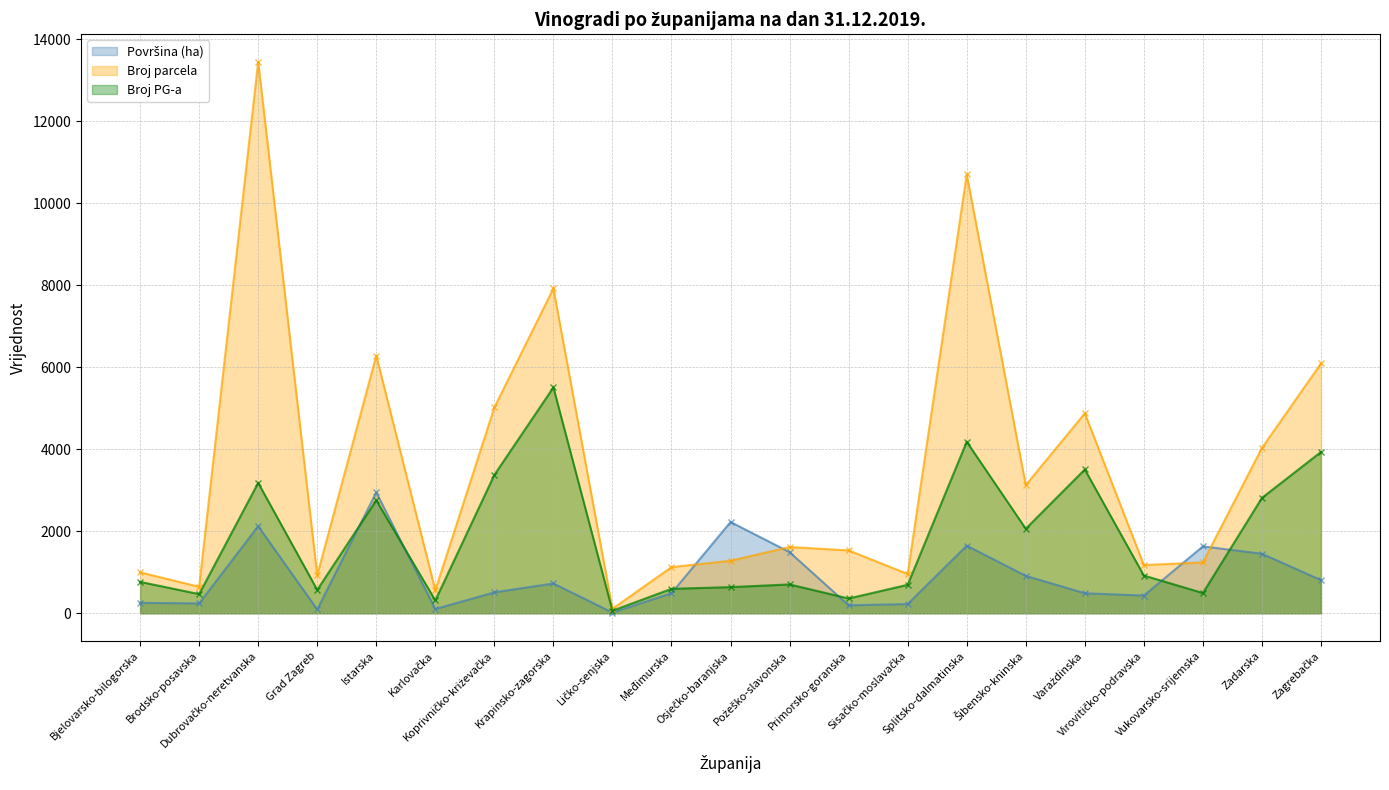

Rank the series by their maximum value, from lowest to highest.

Površina (ha), Broj PG-a, Broj parcela